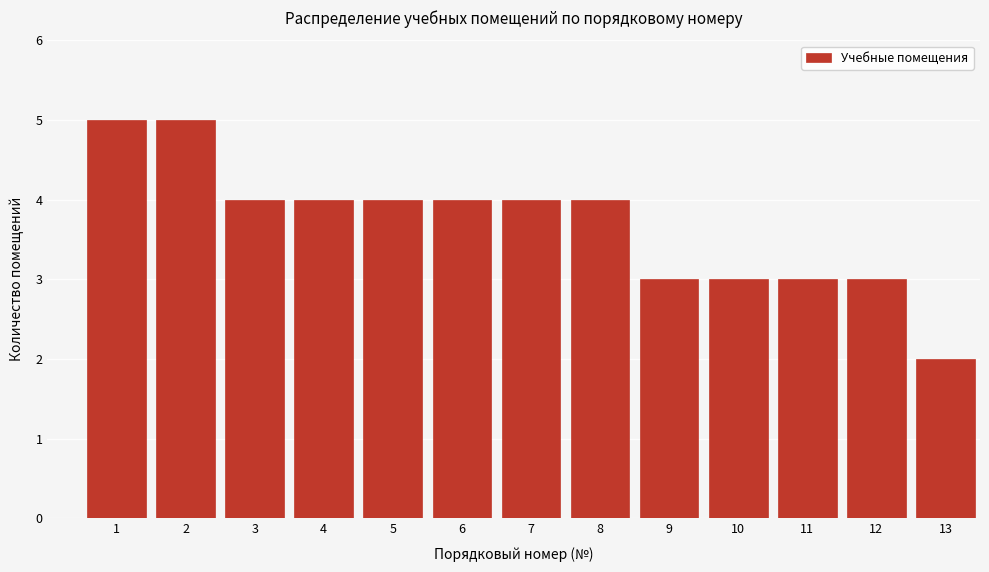

Reading left to right, what are all the values shown in this chart?

5	5	4	4	4	4	4	4	3	3	3	3	2